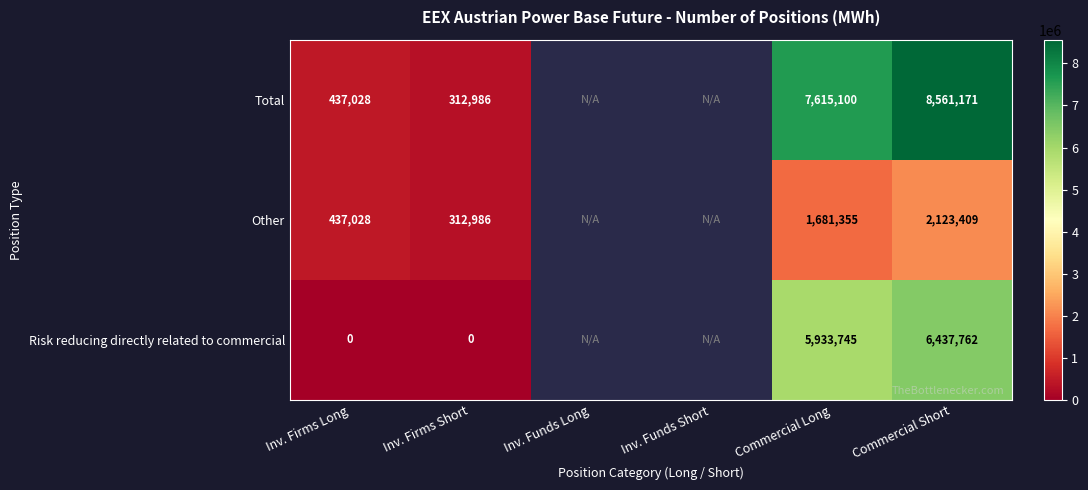

Which series changed the most between Inv. Firms Long and Commercial Long?

Total